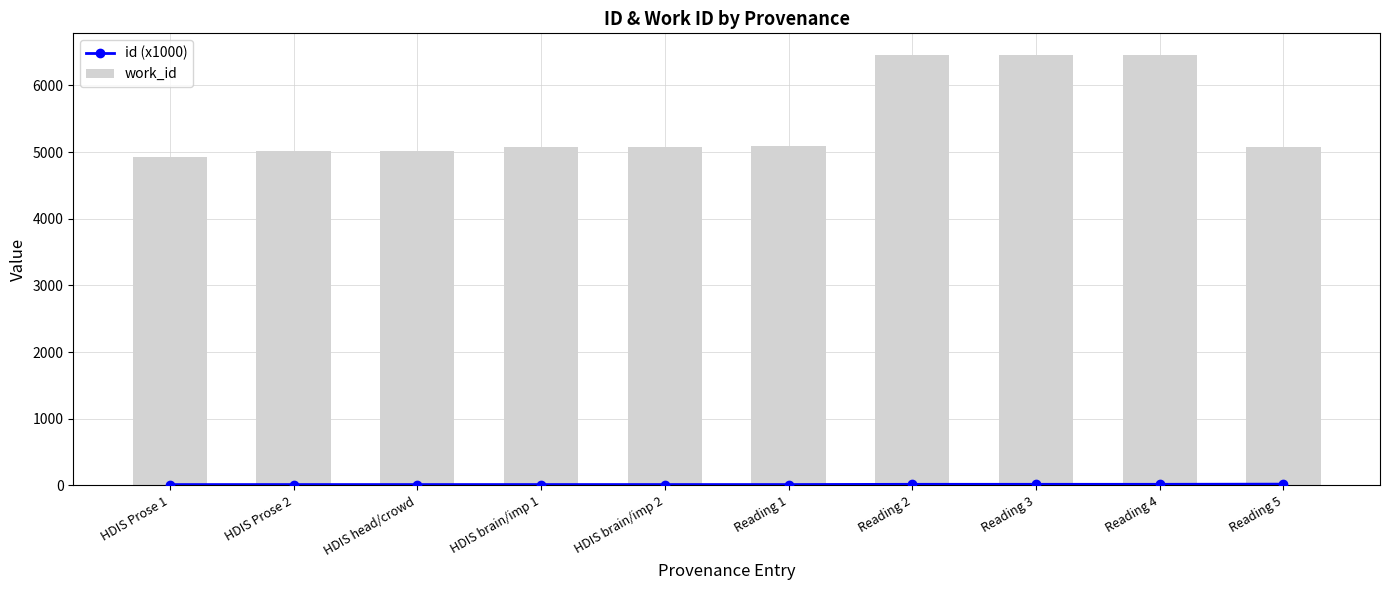

What is the sum of all work_id values?

54645